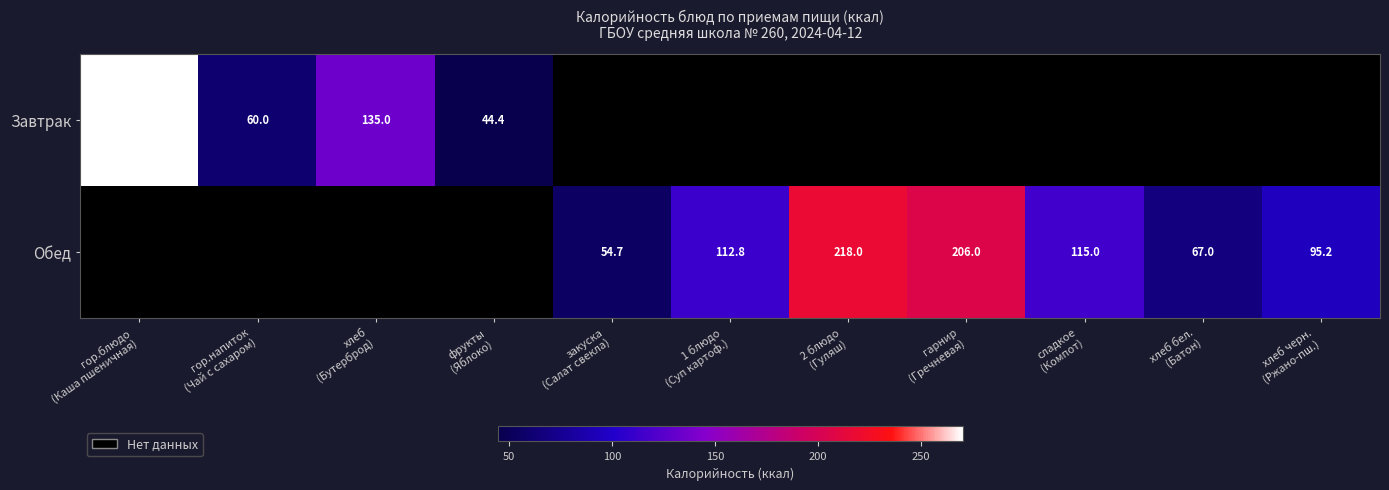

Rank the series by their maximum value, from lowest to highest.

Завтрак, Обед